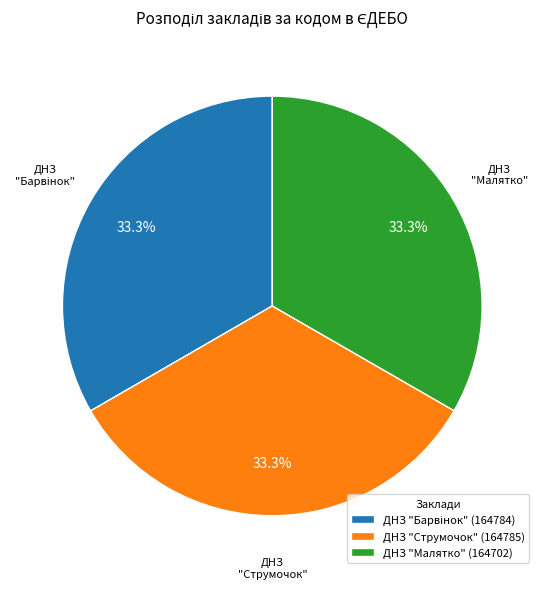

Approximately how many times larger is the value at ДНЗ "Струмочок" (164785) compared to ДНЗ "Малятко" (164702)?

1.0